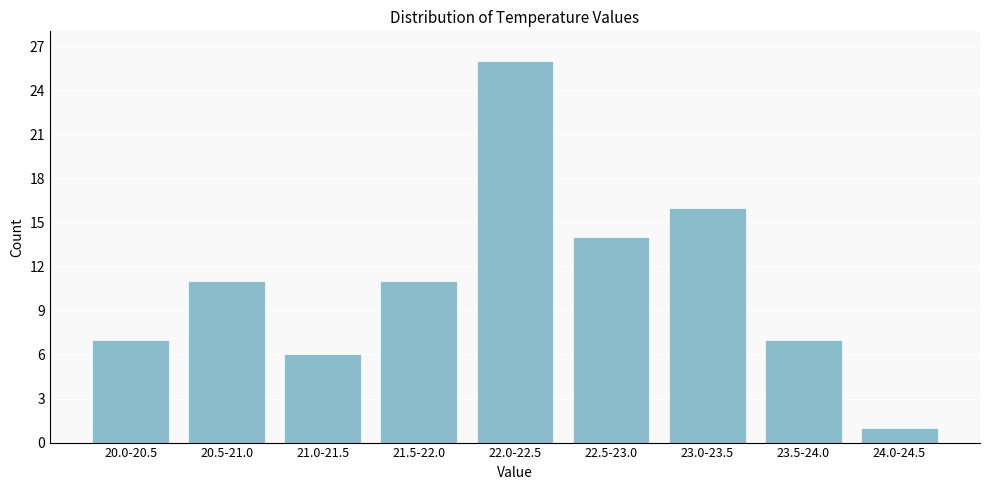

Reading right to left, what are all the values shown in this chart?

1	7	16	14	26	11	6	11	7